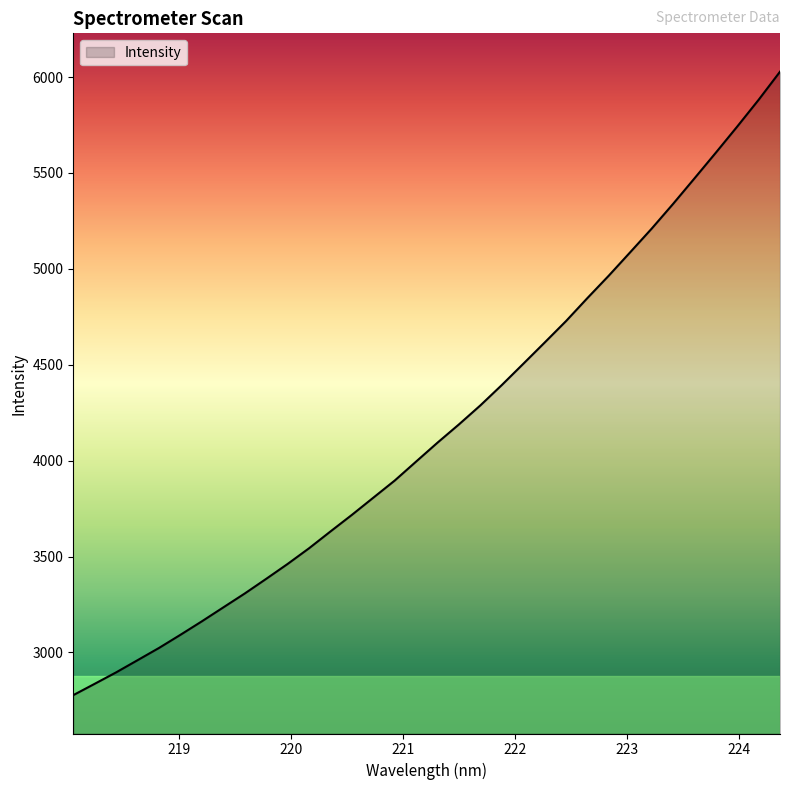

What is the difference between the maximum and minimum values?

3250.3